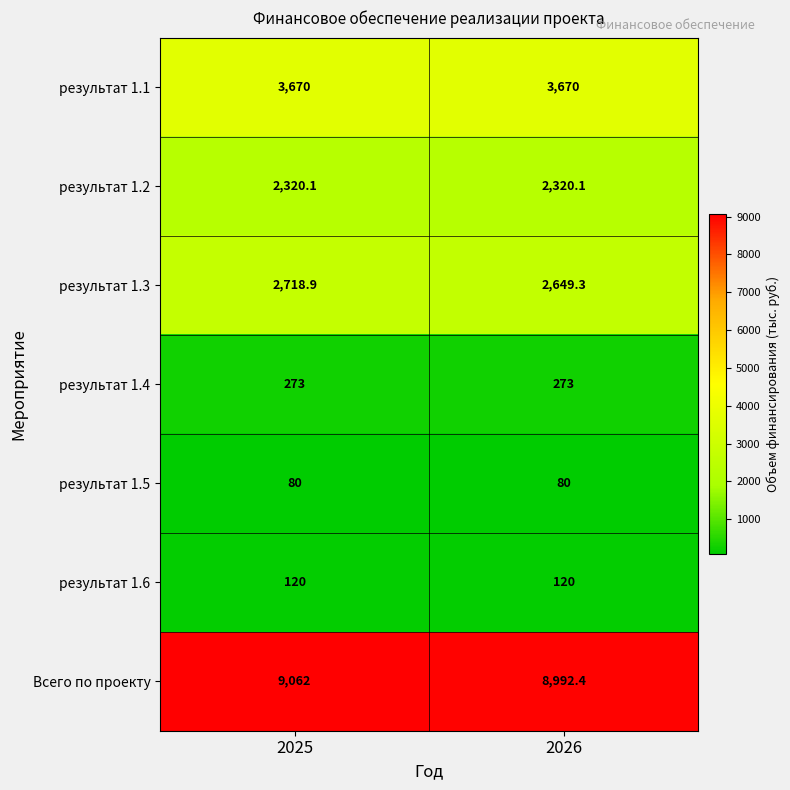

What is the spread (max minus min) of values at 2025?

8982.0